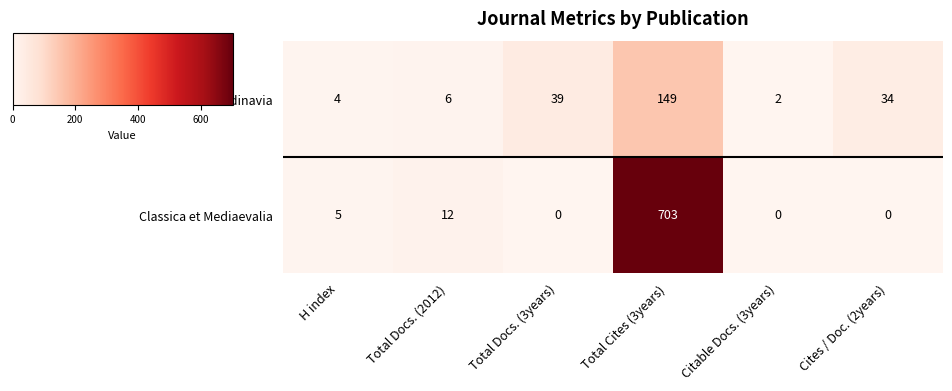

What is the maximum value shown in the chart?

703